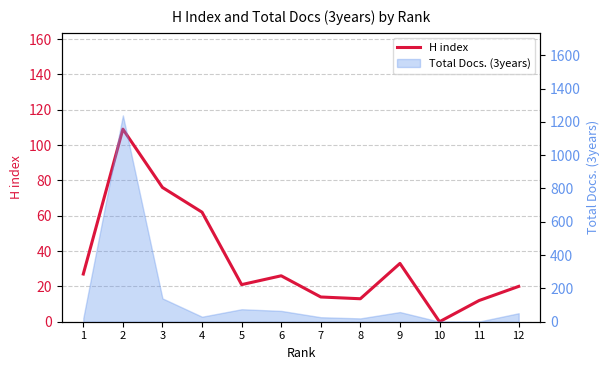

At which category does the chart reach its minimum across all series?

10